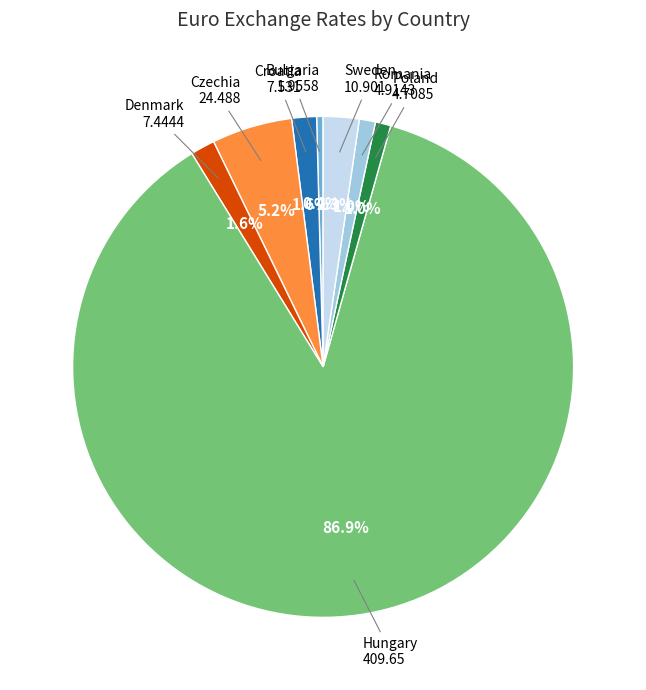

Which slice represents more than half of the pie?

Hungary